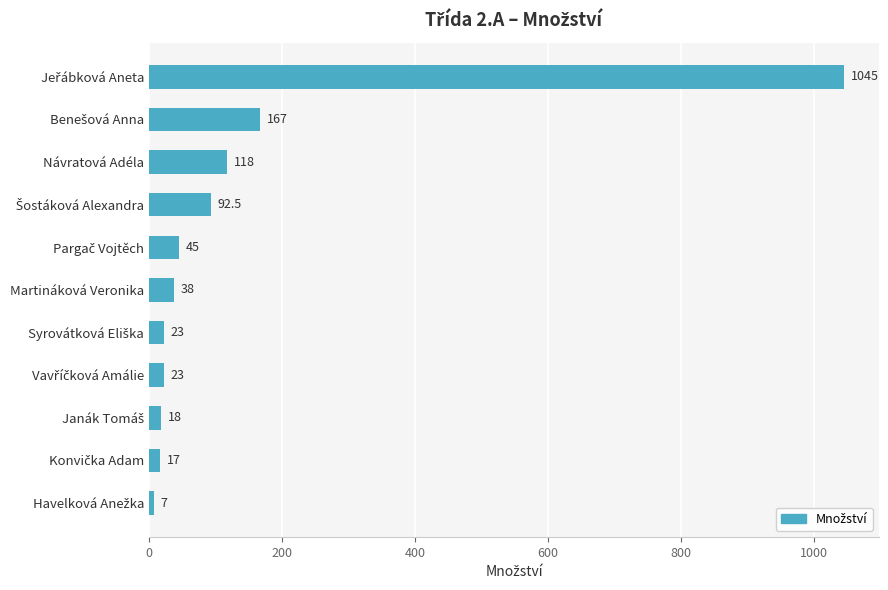

Does the chart contain any negative values?

No